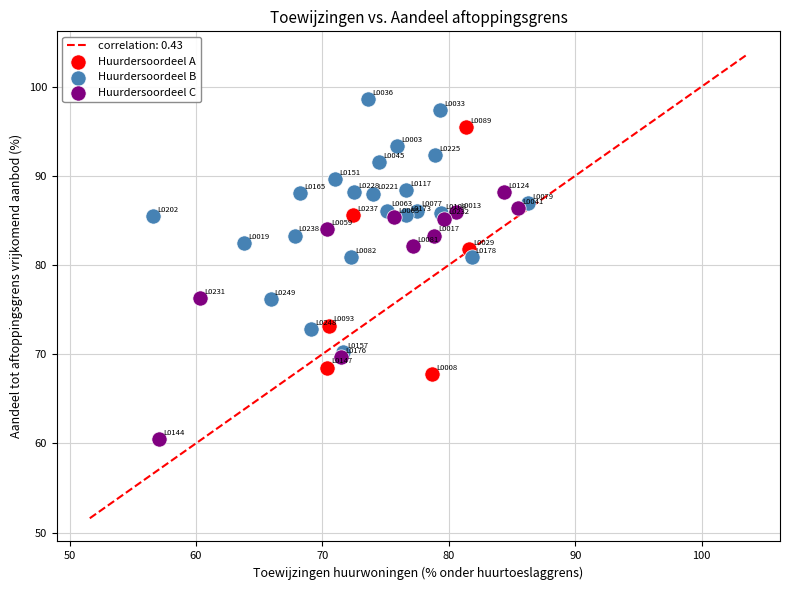

Which series reaches the maximum Y coordinate?

Huurdersoordeel B